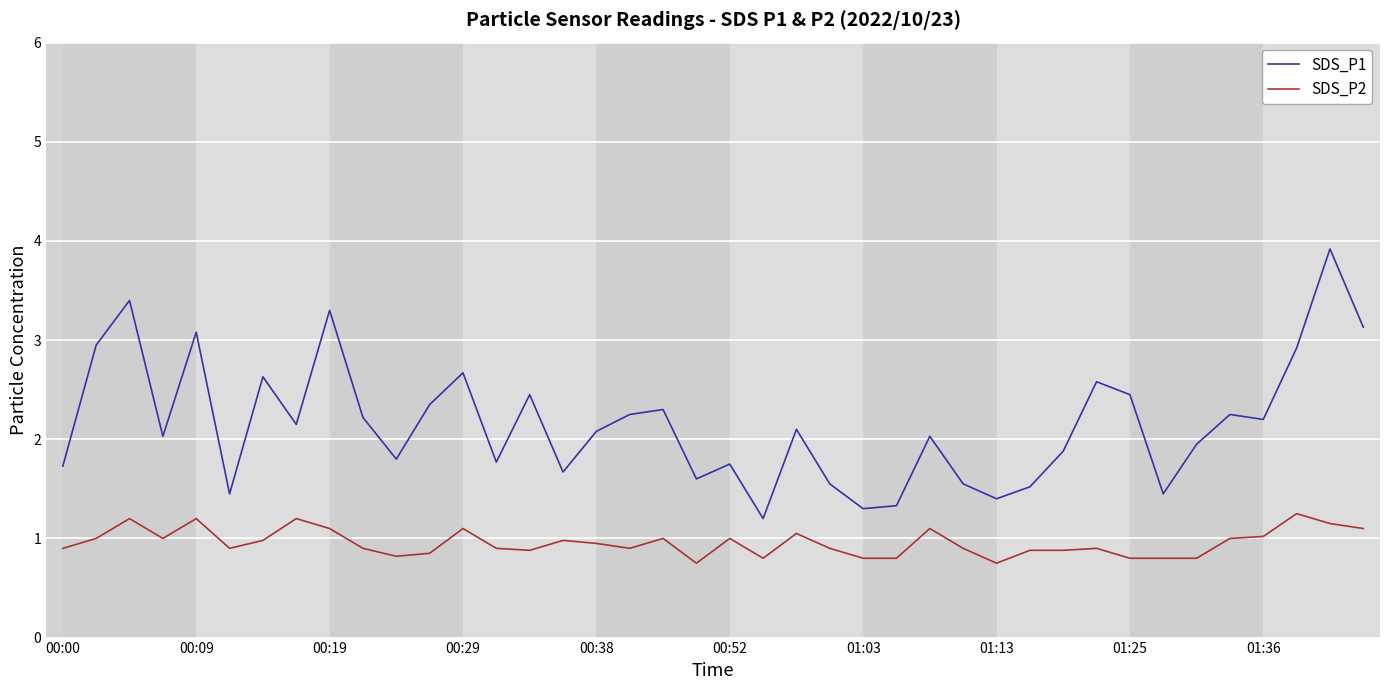

Which series has the widest spread of values?

SDS_P1